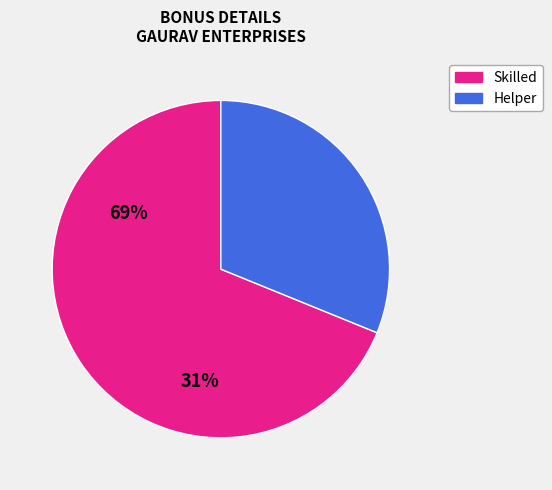

How many slices are in this pie chart?

2